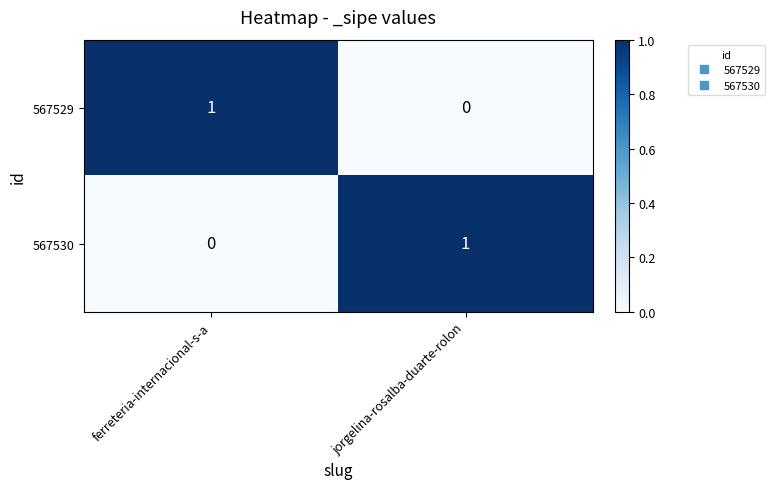

Rank the categories by 567529 value from highest to lowest.

ferreteria-internacional-s-a, jorgelina-rosalba-duarte-rolon